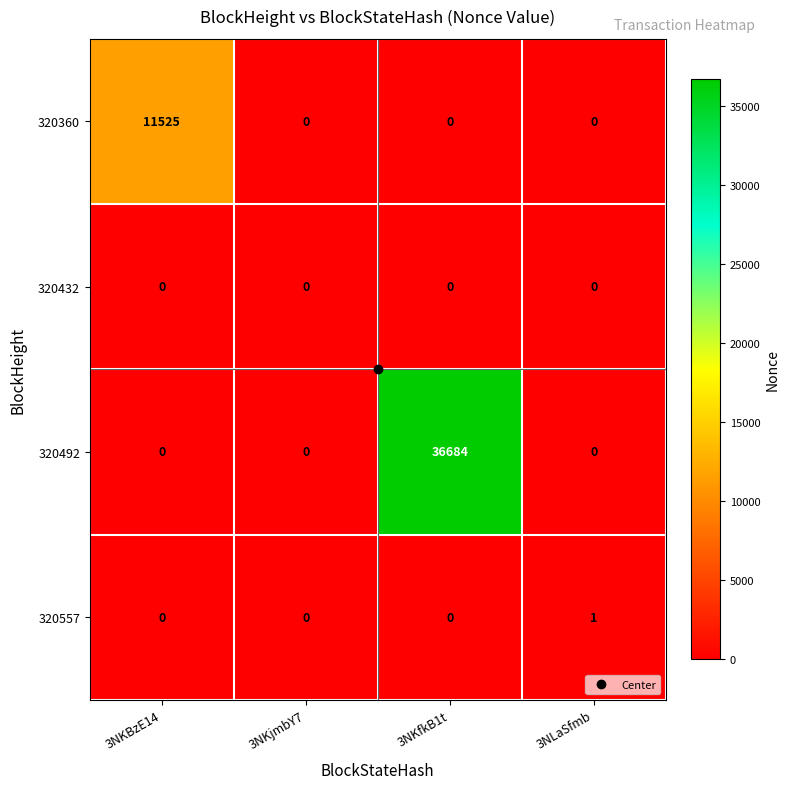

Rank the series by their maximum value, from highest to lowest.

320492, 320360, 320557, 320432